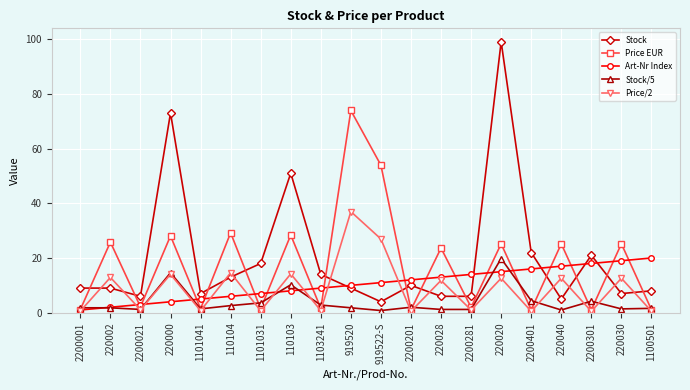

What is the smallest value displayed?

0.5